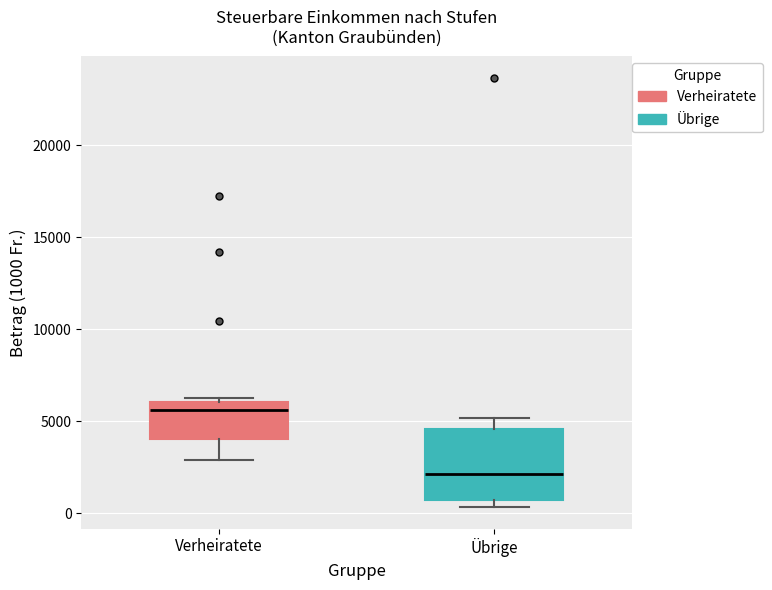

Comparing the boxes themselves (not the whiskers), which one is the tallest?

Übrige